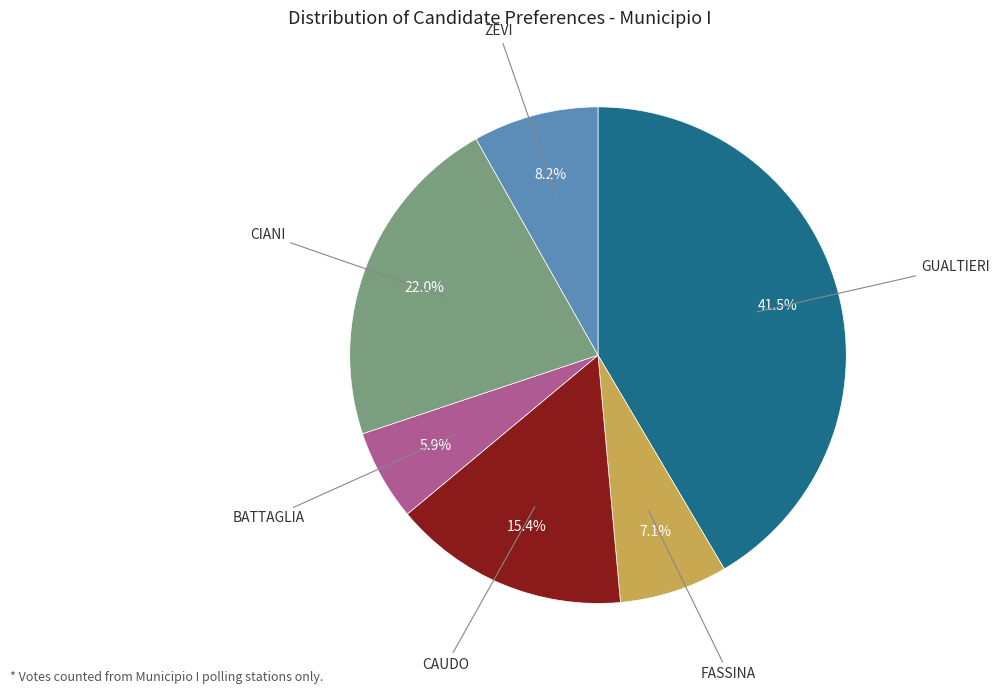

To the nearest percent, what is the difference between the largest and smallest slice percentages?

36%